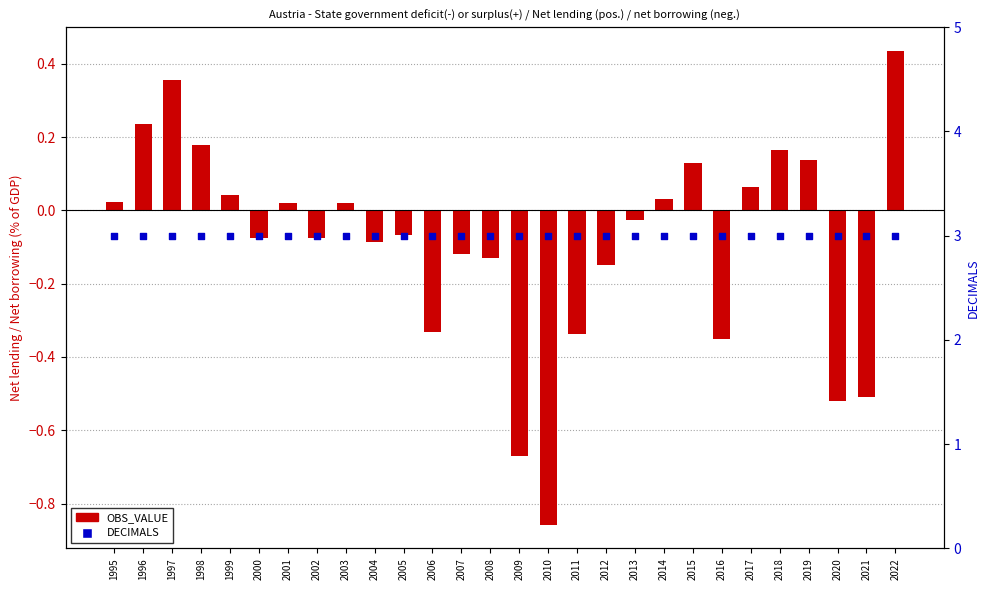

Which series has the largest total across all categories?

DECIMALS